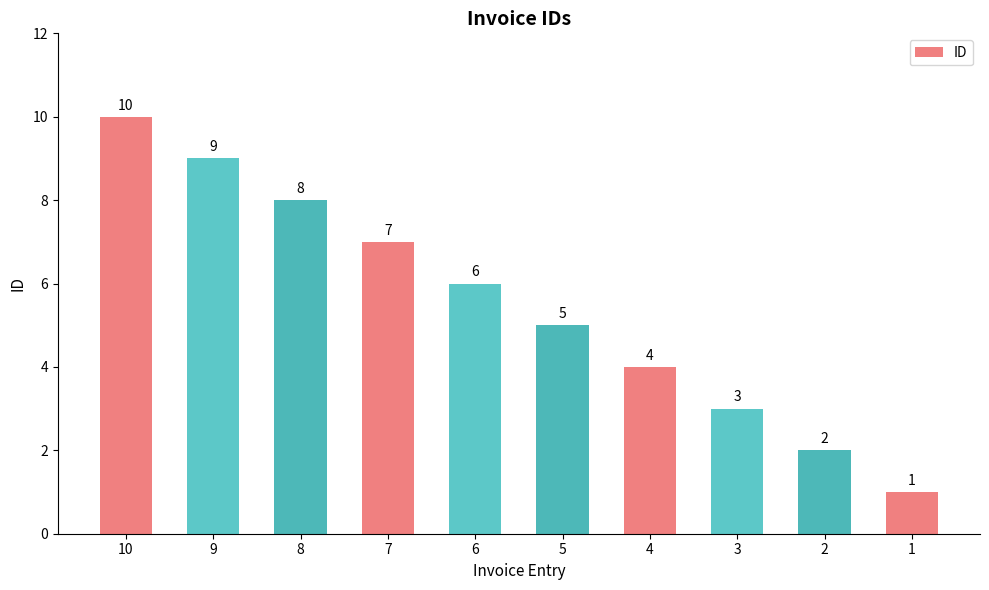

The value at 5 is 3. True or false?

False